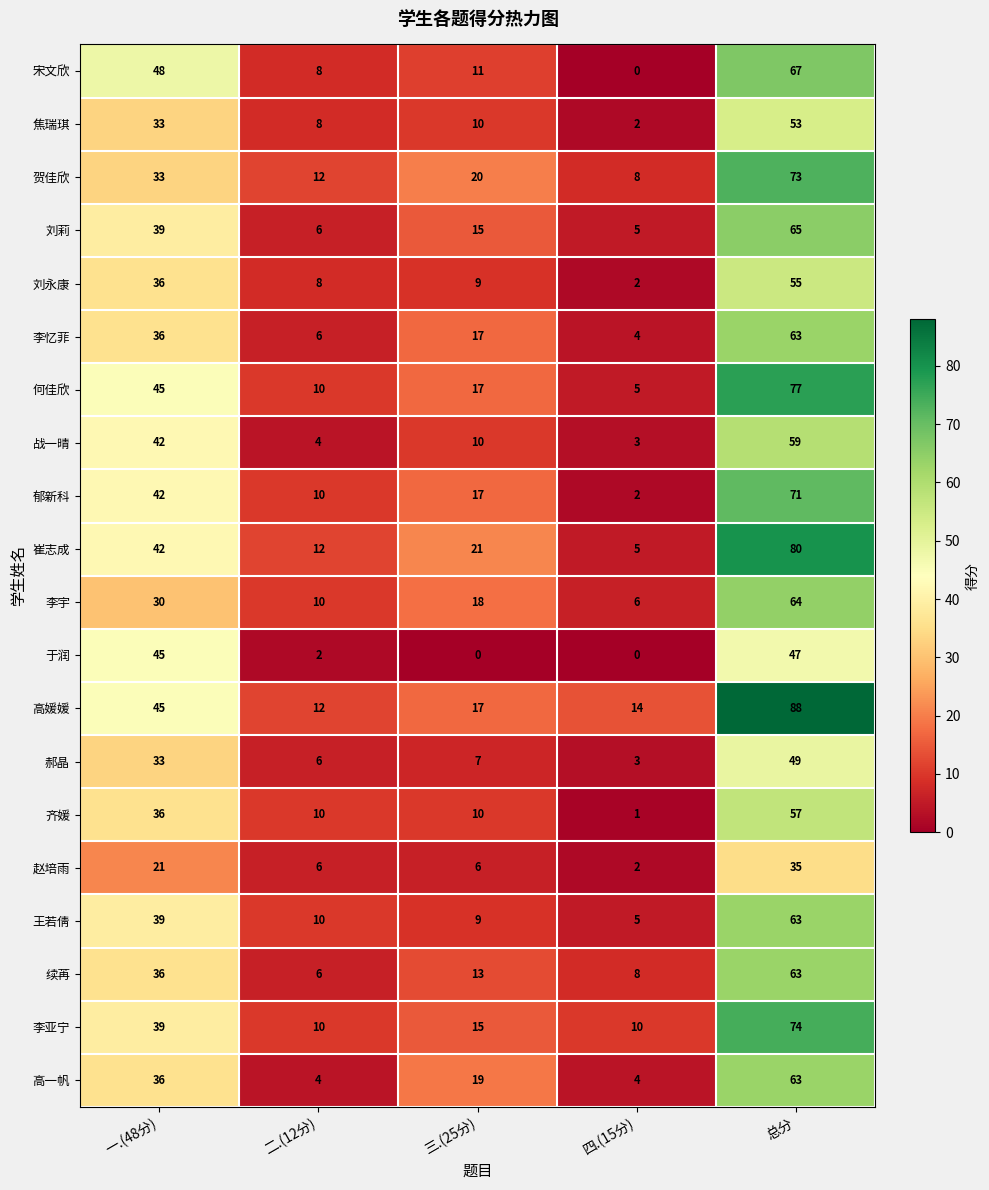

Rank the categories by 贺佳欣 value from lowest to highest.

四.(15分), 二.(12分), 三.(25分), 一.(48分), 总分